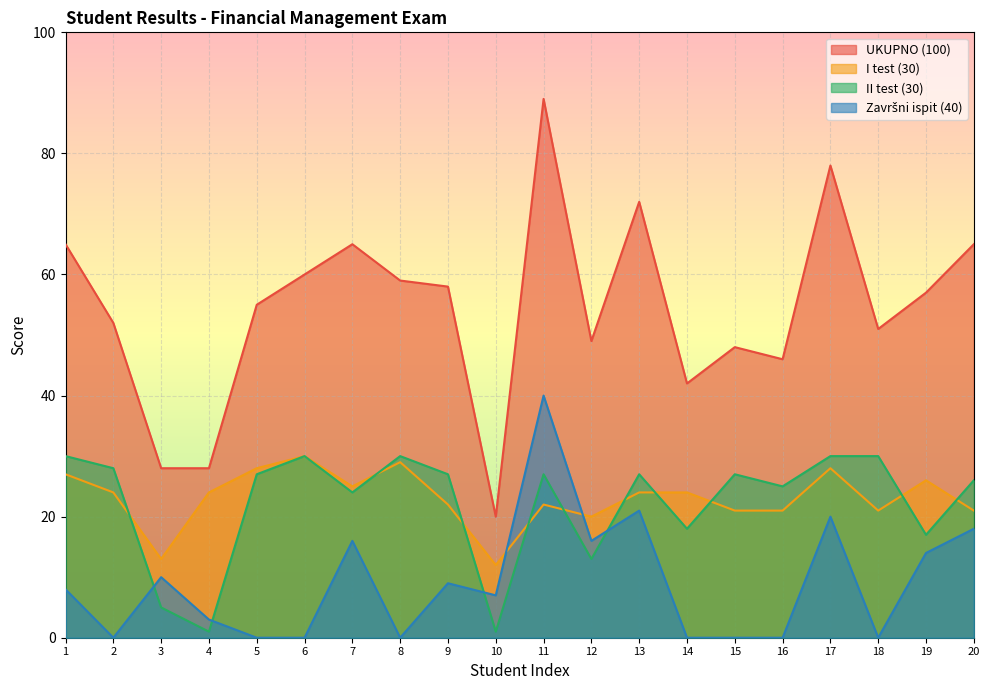

How many interior local valleys does the I test (30) series have?

5